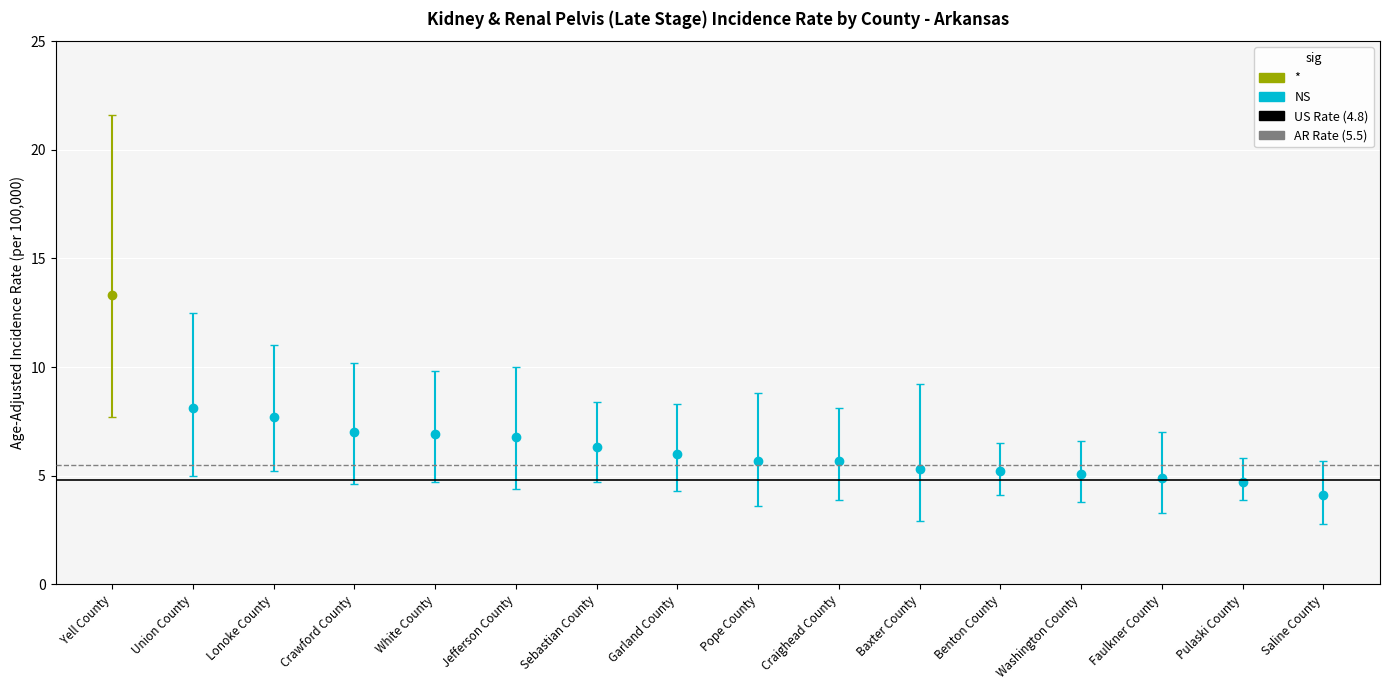

What is the sum of the AR Rate (5.5) values at Union County and Yell County?

11.0